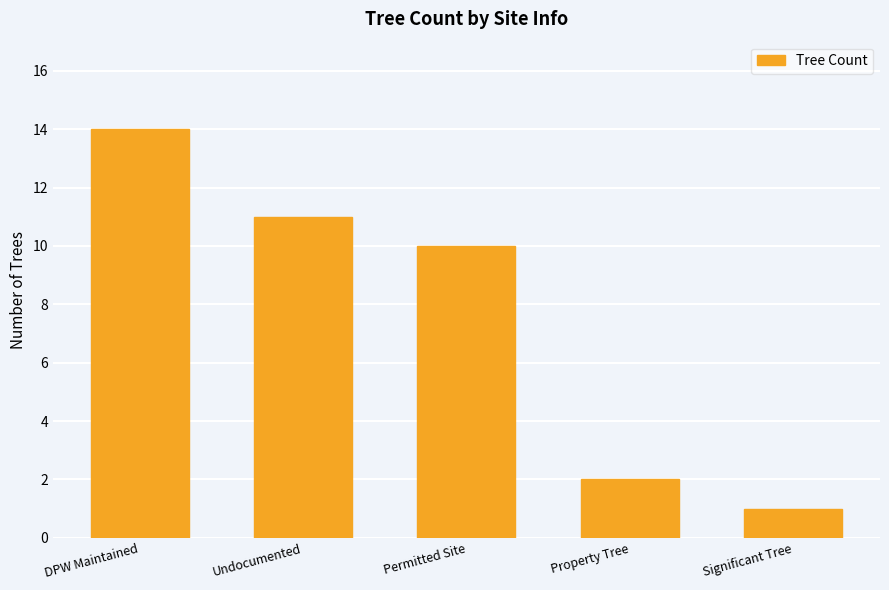

What is the average value?

8